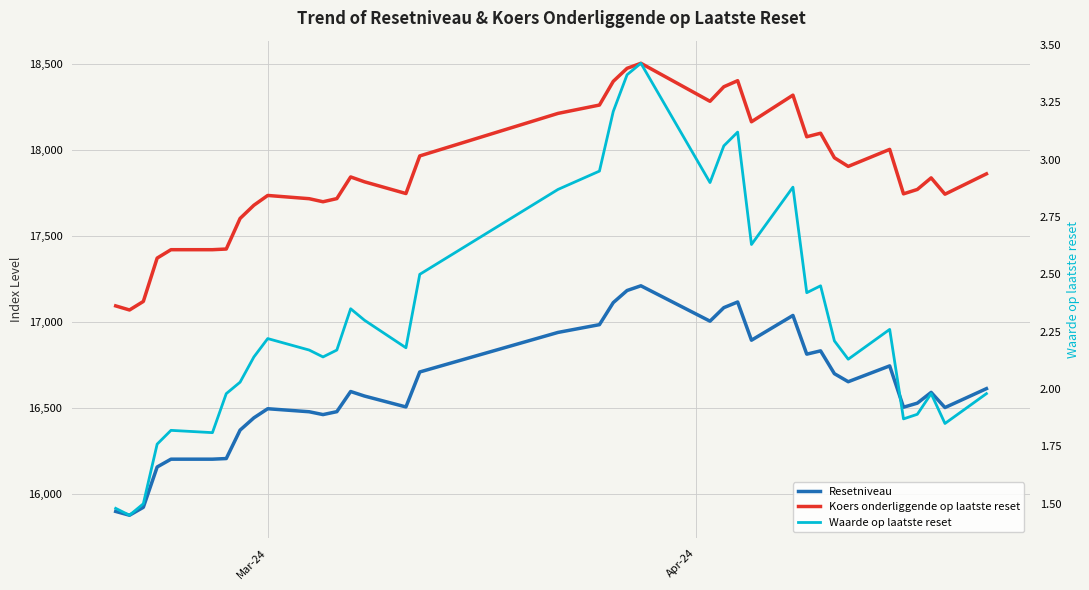

The Resetniveau series shows 10660.2 at 28. True or false?

False